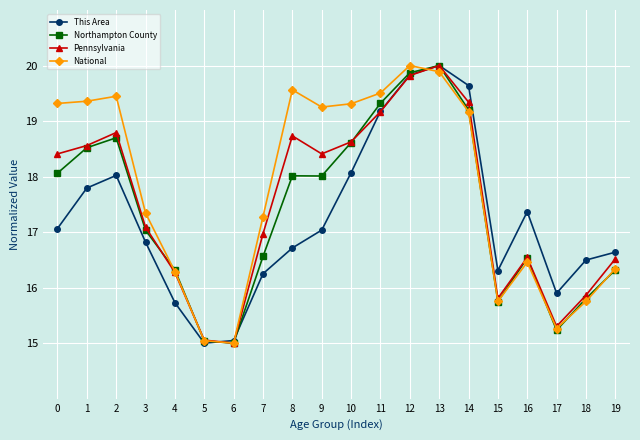

What is the maximum value shown in the chart?

20.0